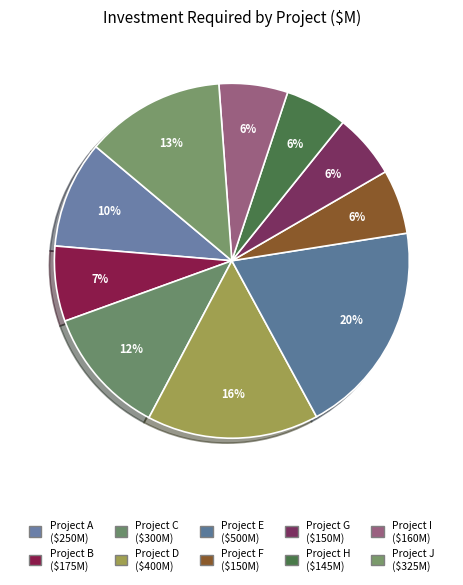

How many segments does this pie chart have?

10